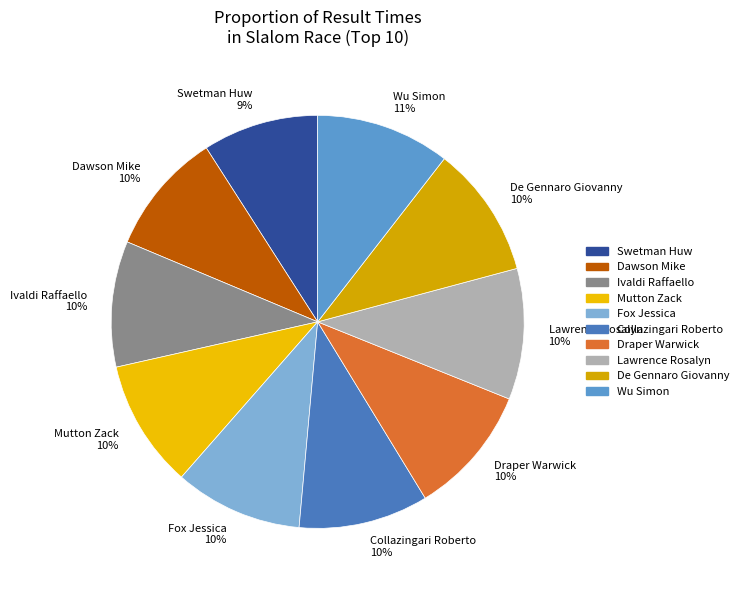

Is there any slice that represents more than half of the pie?

No